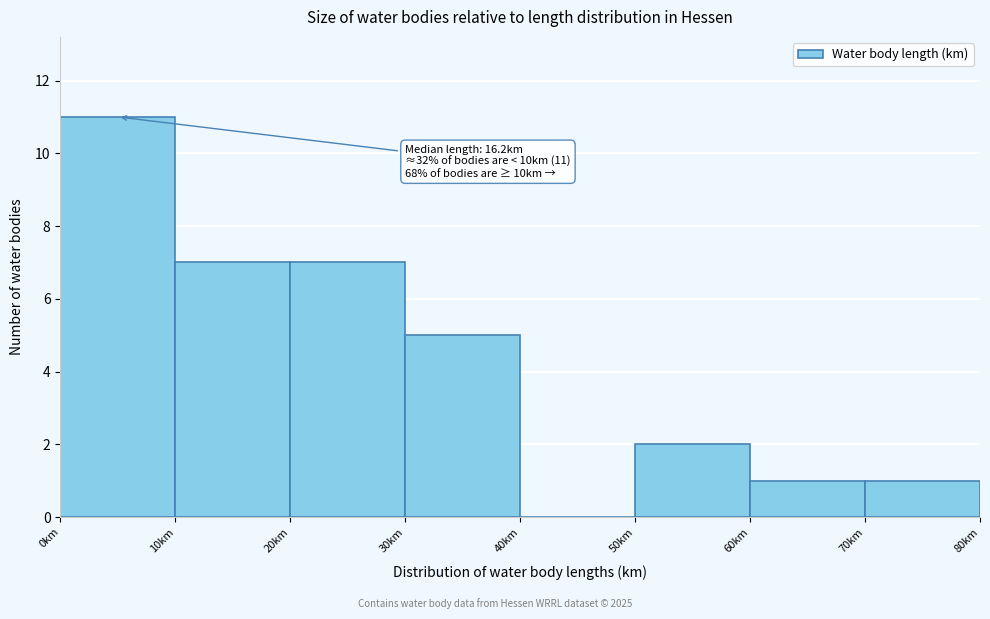

Which range on the x-axis has the tallest bar?

0 to 10